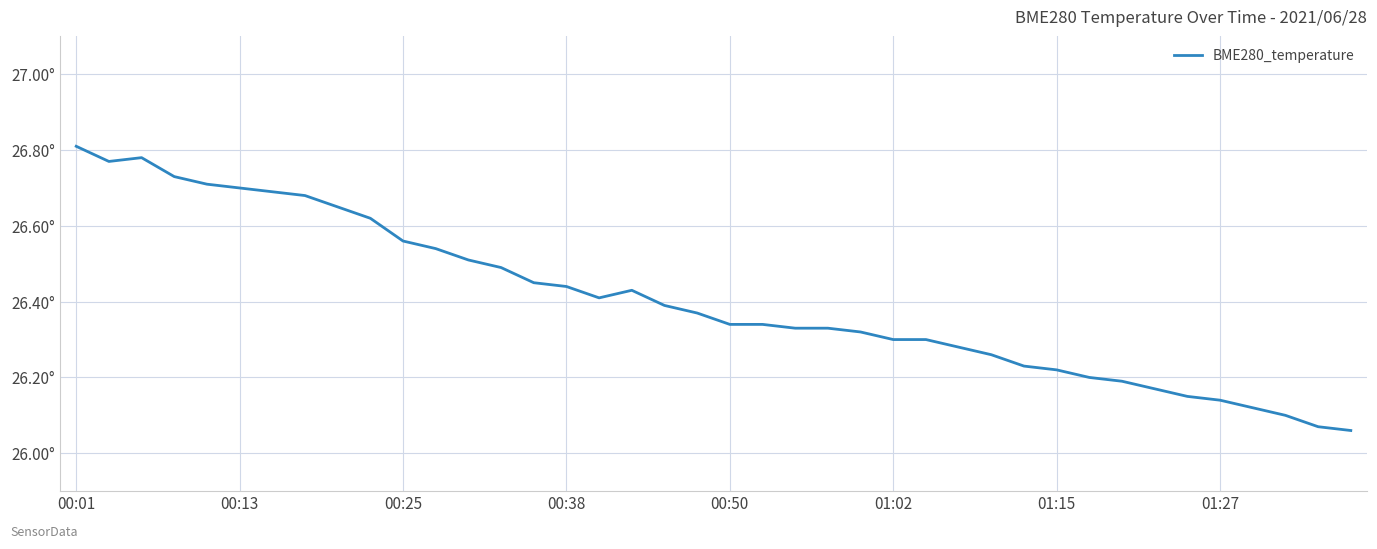

Does the chart have visible grid lines?

Yes